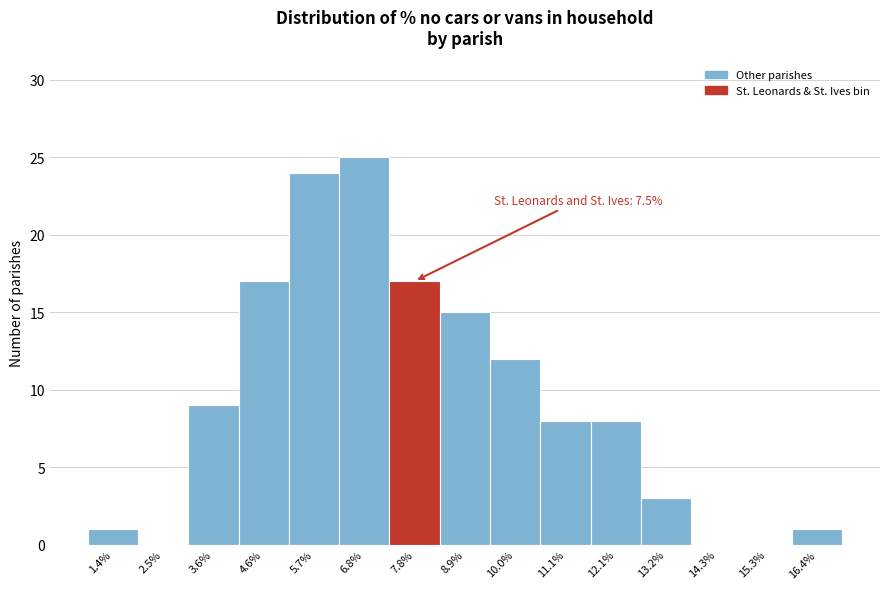

Which range on the x-axis has the tallest bar?

6.2 to 7.4